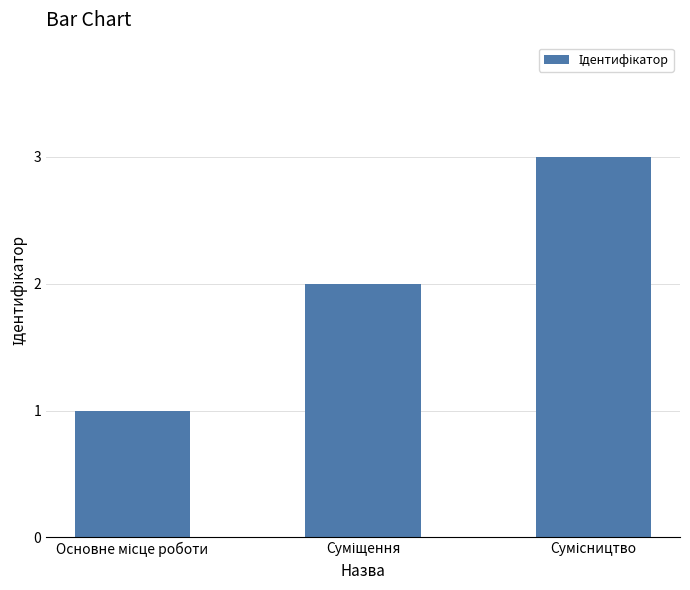

What is the maximum value shown in the chart?

3